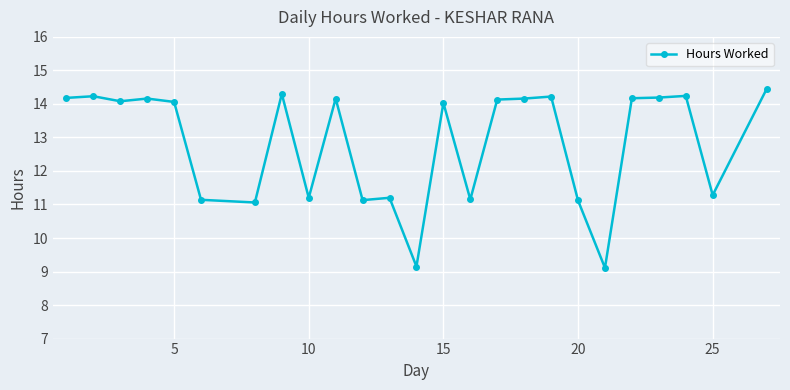

What is the value of the 9th point from the left?

11.2